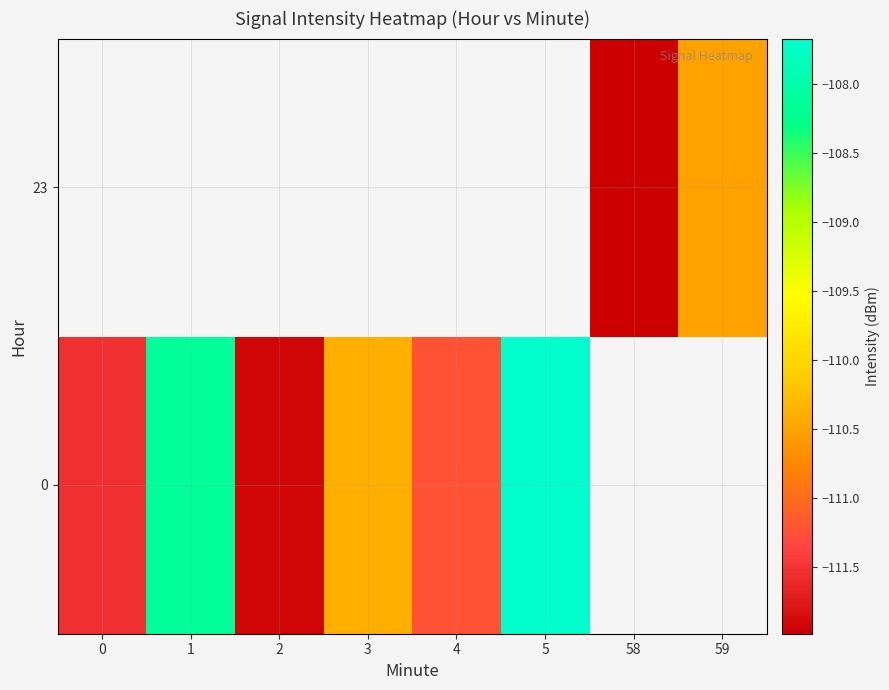

The 23 series shows -166.2 at 58. True or false?

False